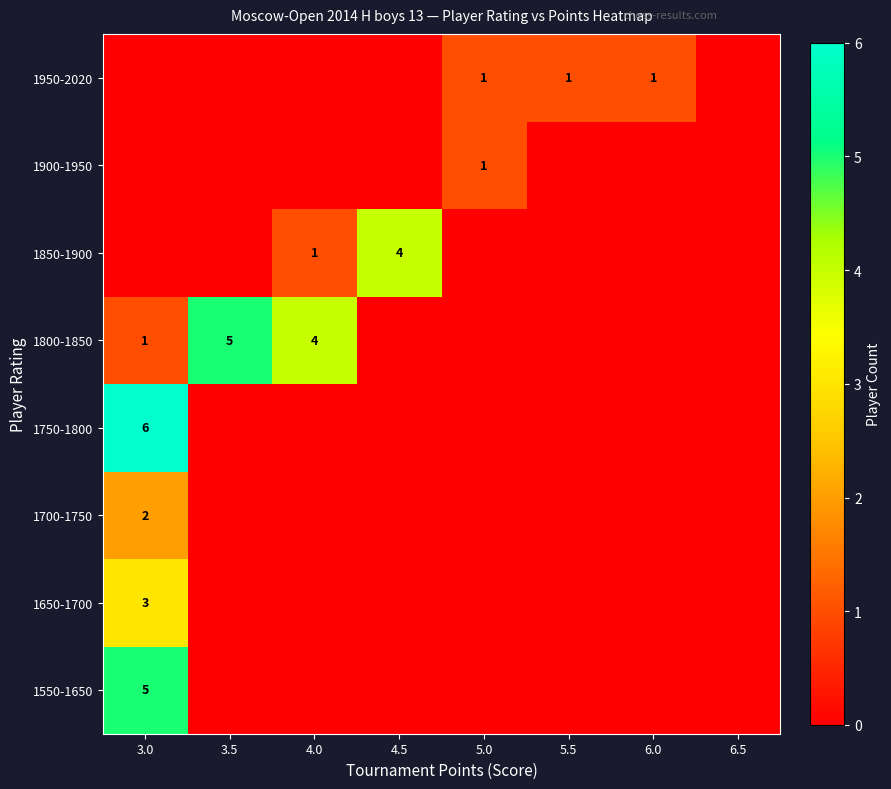

True or false: 1750-1800 has a value of 6 at 3.0.

True